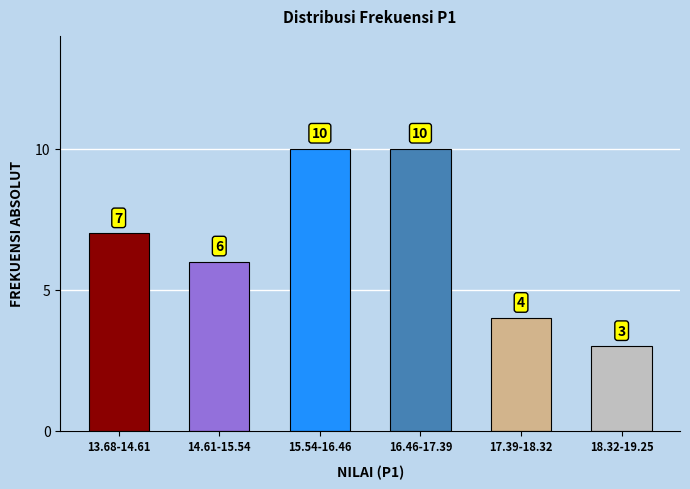

Reading left to right, what are all the values shown in this chart?

7	6	10	10	4	3